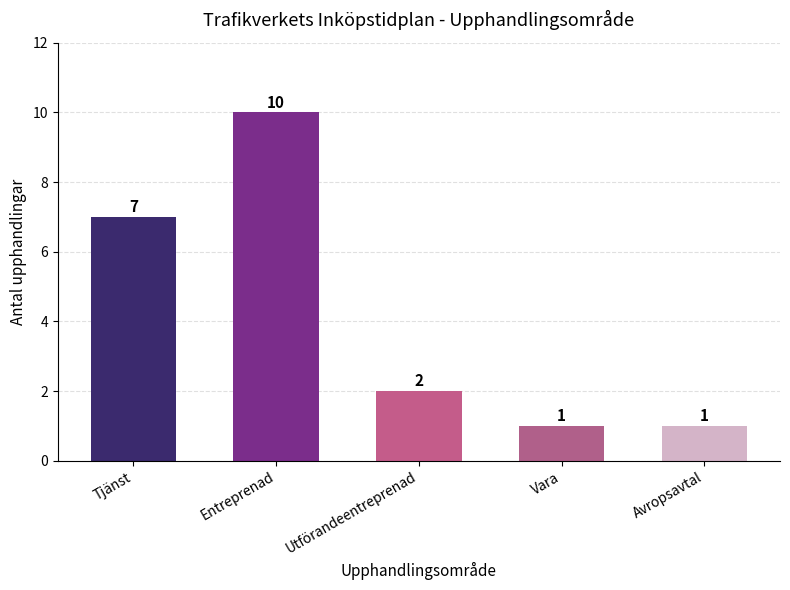

Are the bars horizontal?

No